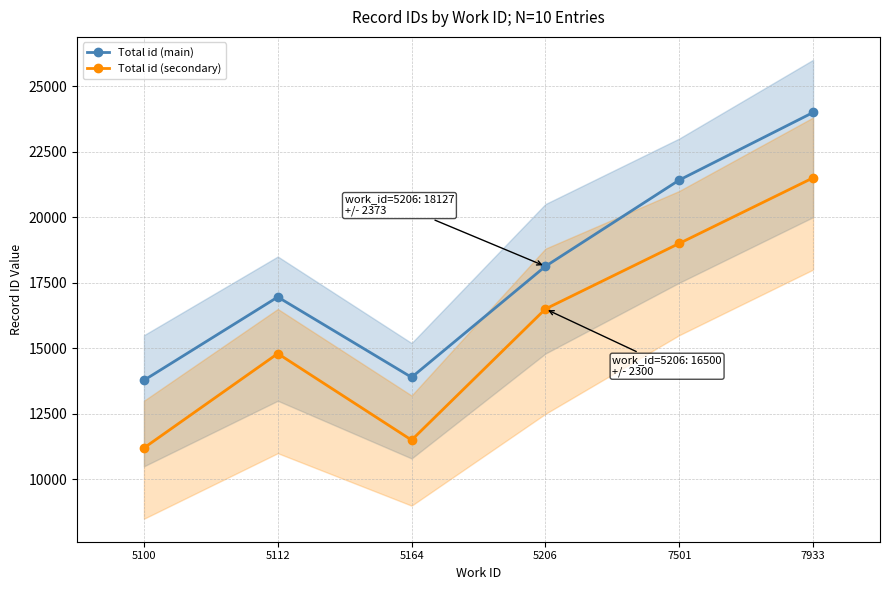

What is the total value across all series at 5100?

24981.0